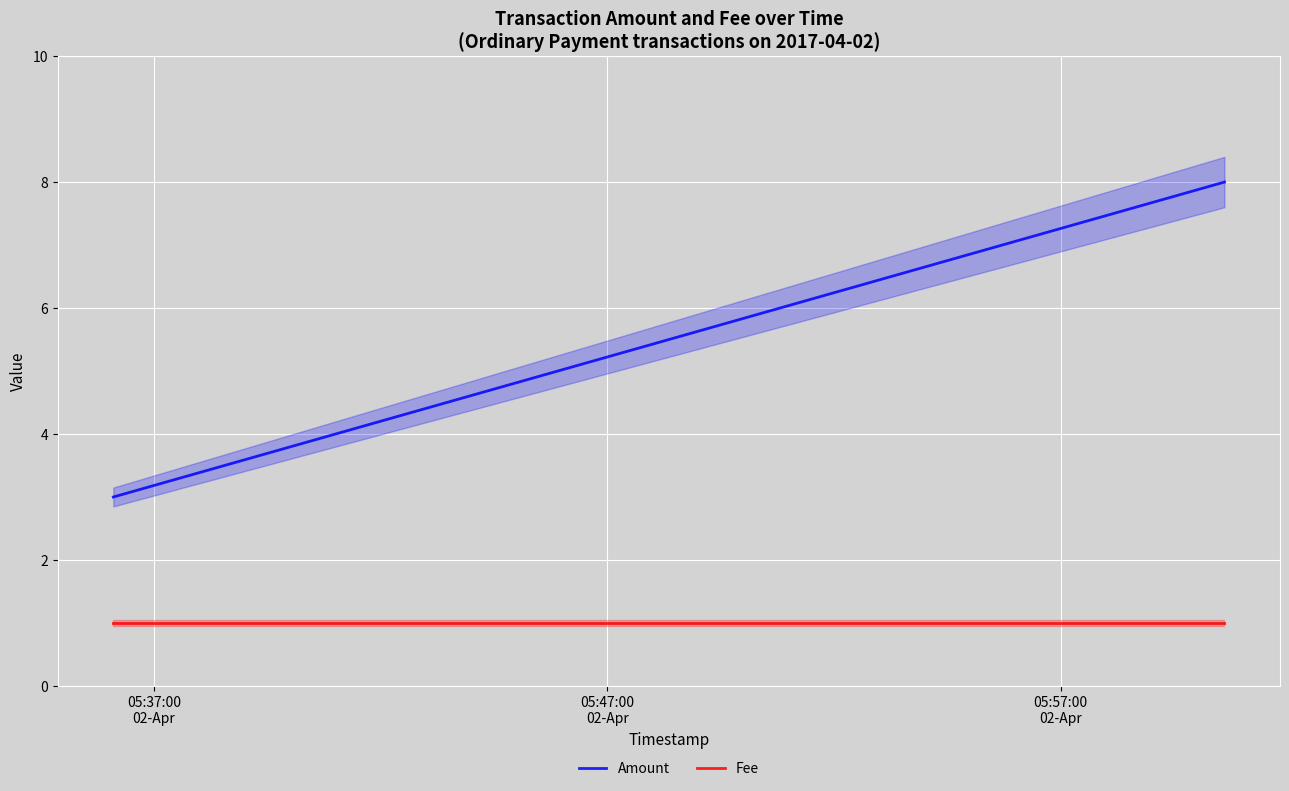

What is the minimum value shown in the chart?

1